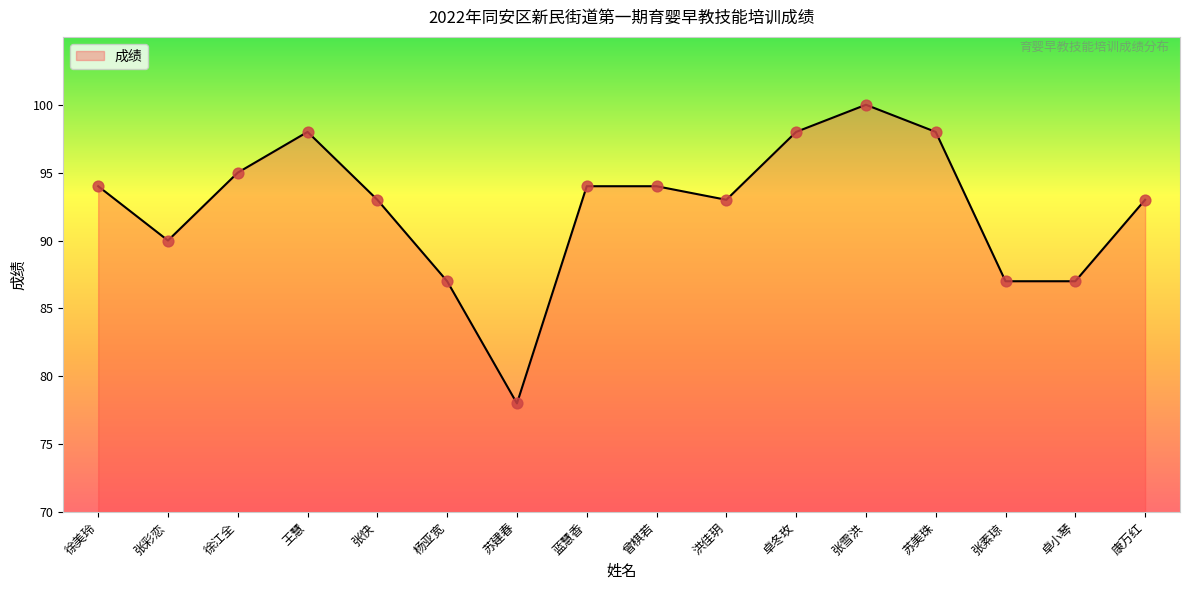

What is the ratio of the value at 徐美玲 to the value at 王慧?

1.0